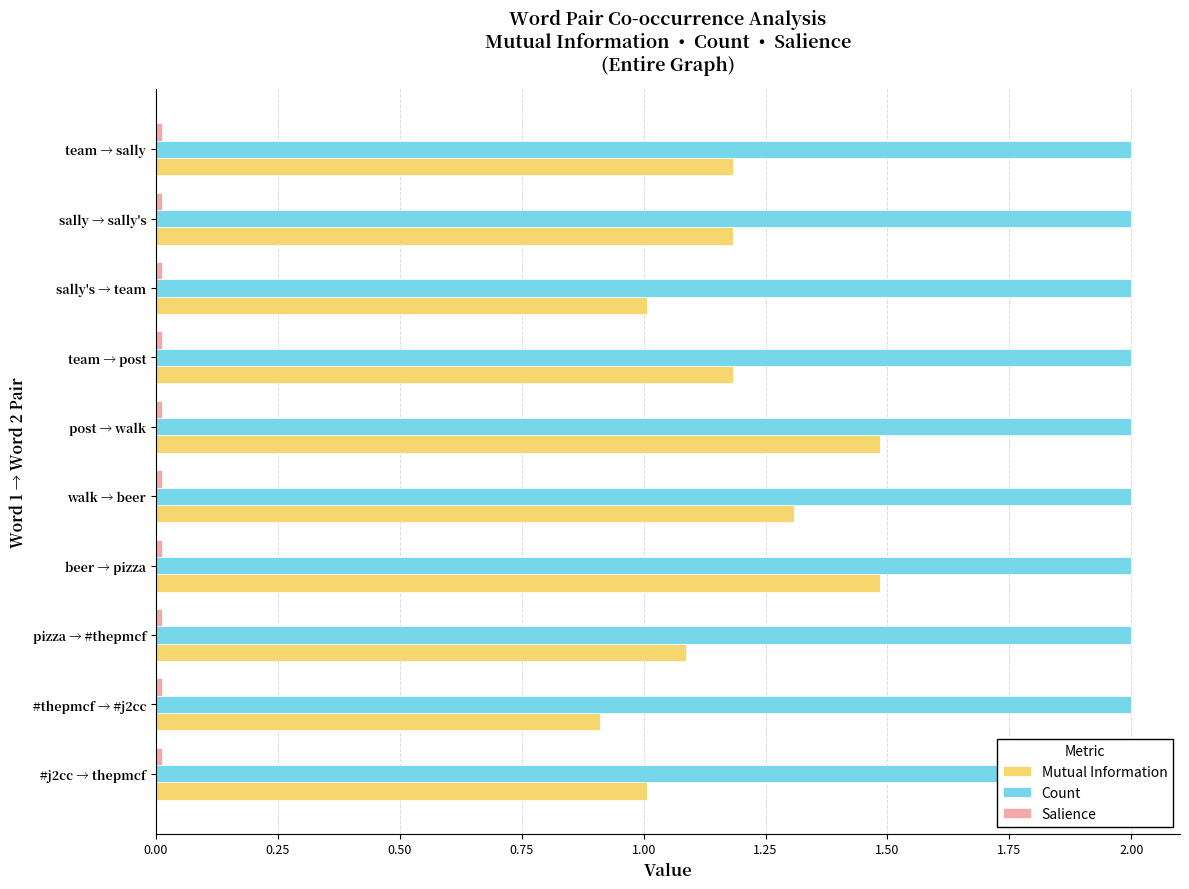

How many bars are there in each group?

3